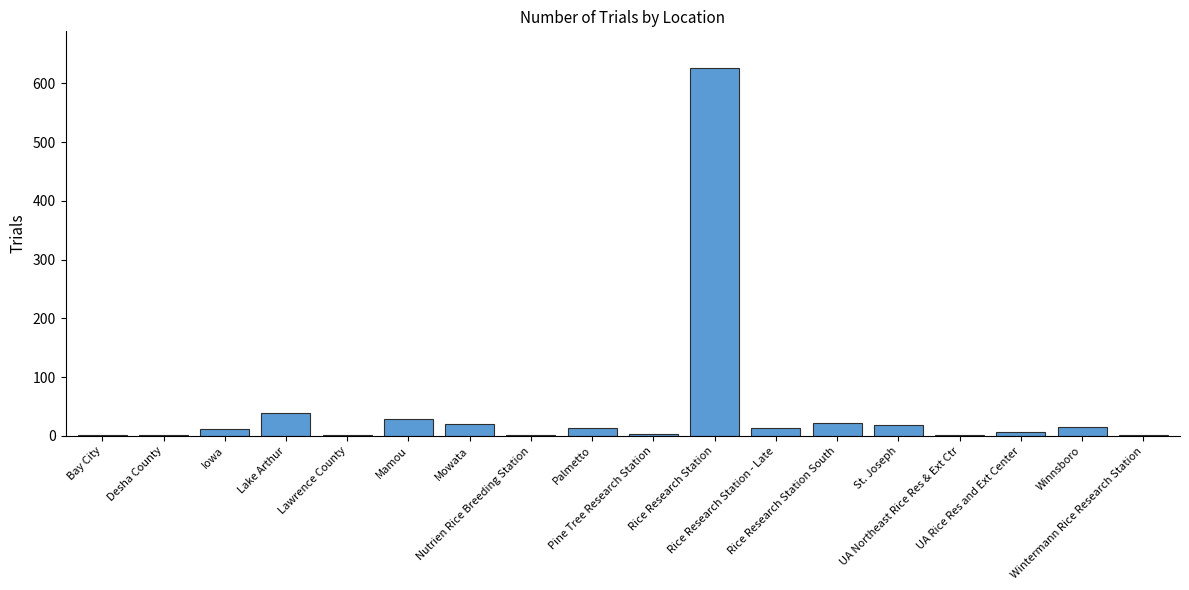

What is the difference between the maximum and minimum values?

624